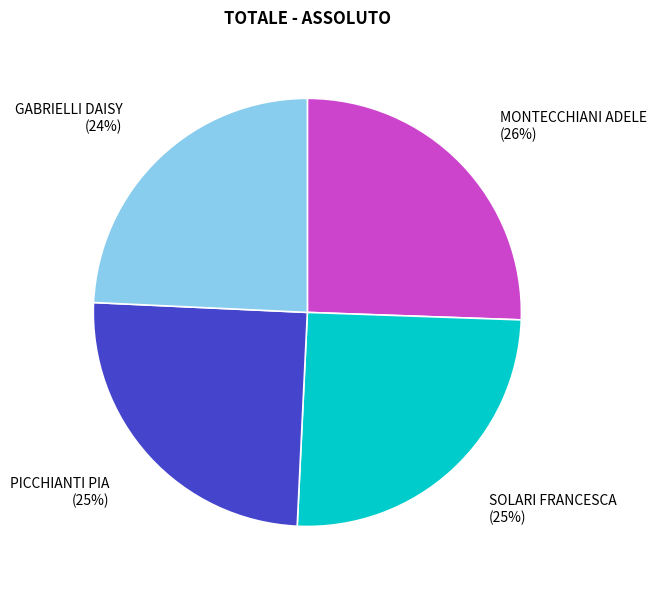

To the nearest percent, what portion does MONTECCHIANI ADELE represent?

26%